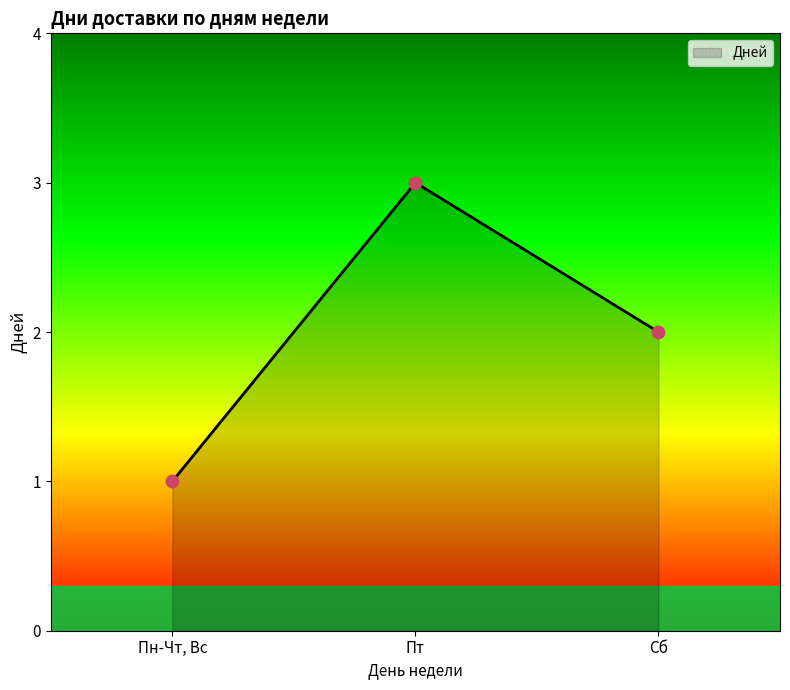

What is the change in value from Пн-Чт, Вс to Пт?

+2